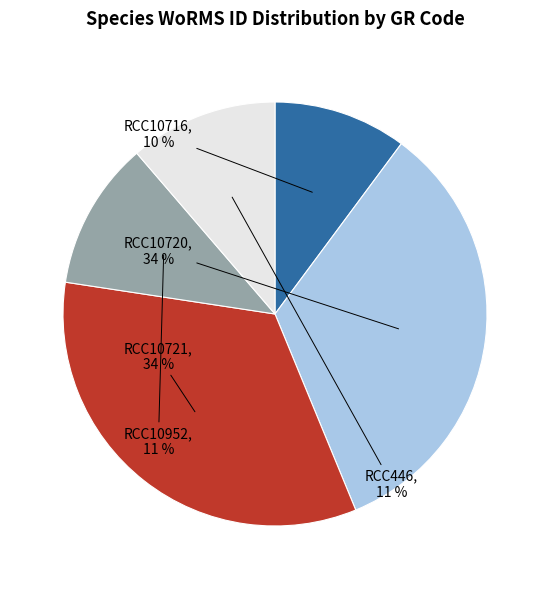

To the nearest percent, what is the average slice percentage?

20%